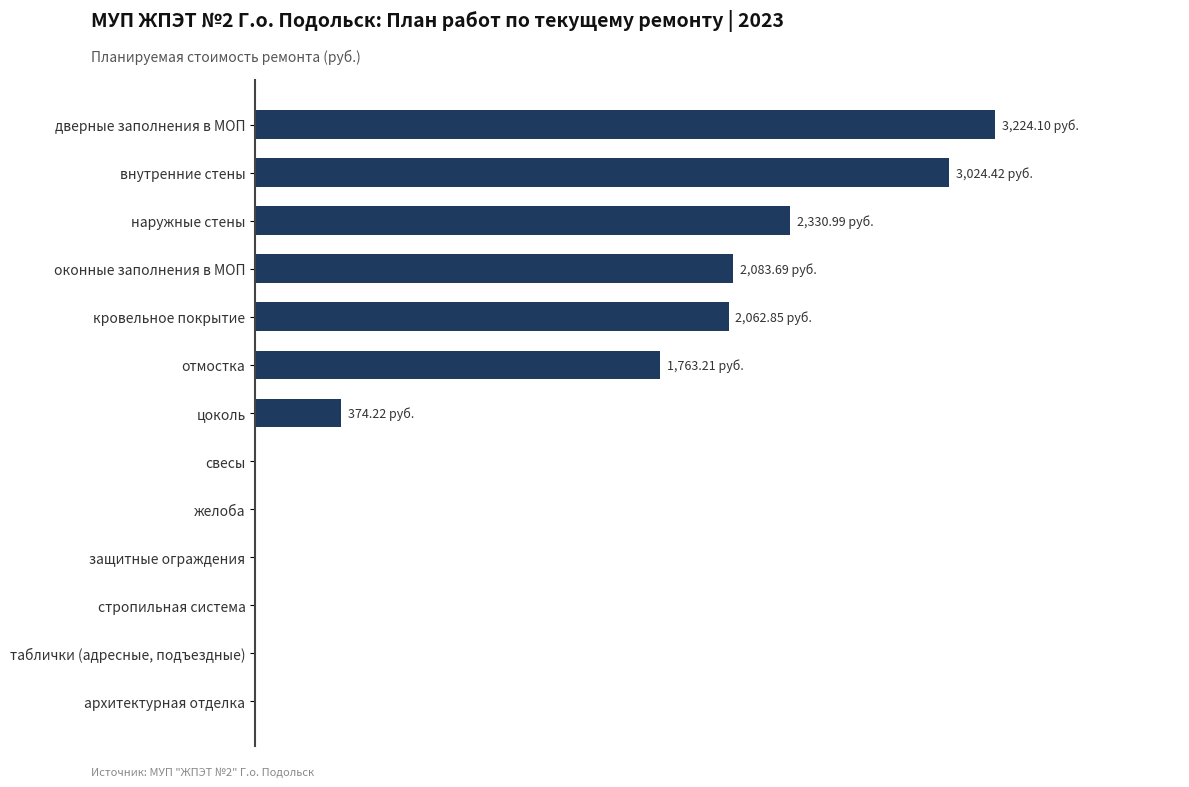

List the labels in order of value, smallest first.

свесы, желоба, защитные ограждения, стропильная система, таблички (адресные, подъездные), архитектурная отделка, цоколь, отмостка, кровельное покрытие, оконные заполнения в МОП, наружные стены, внутренние стены, дверные заполнения в МОП